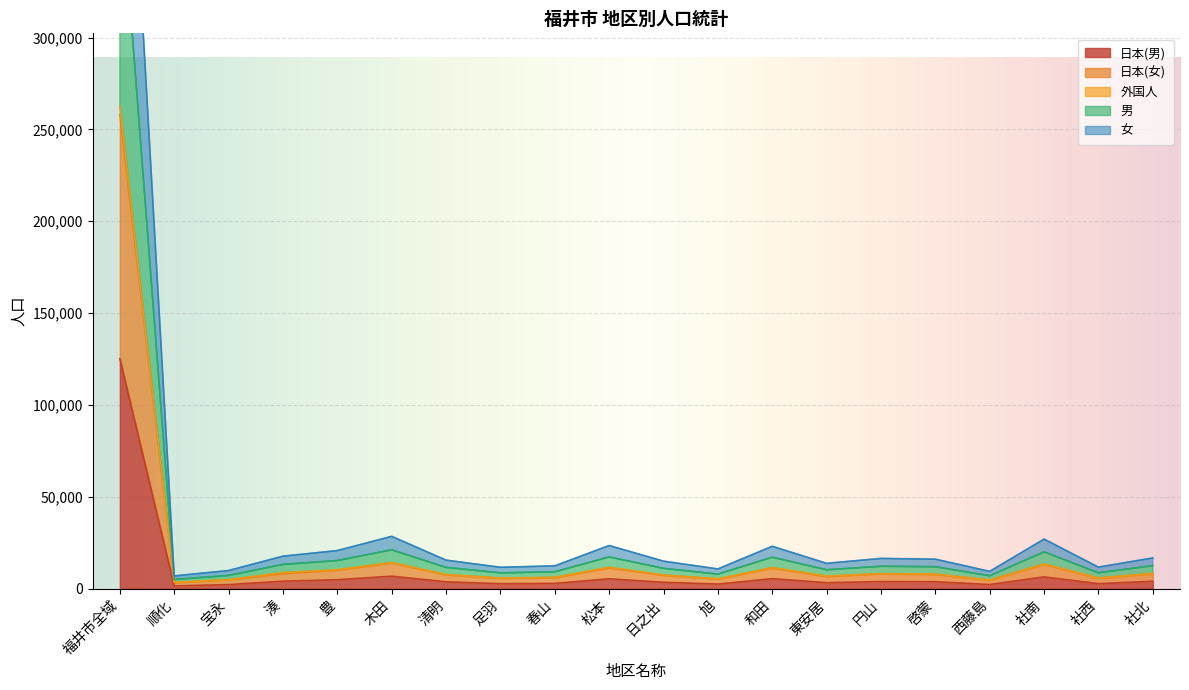

What is the label of the 11th point from the right?

松本